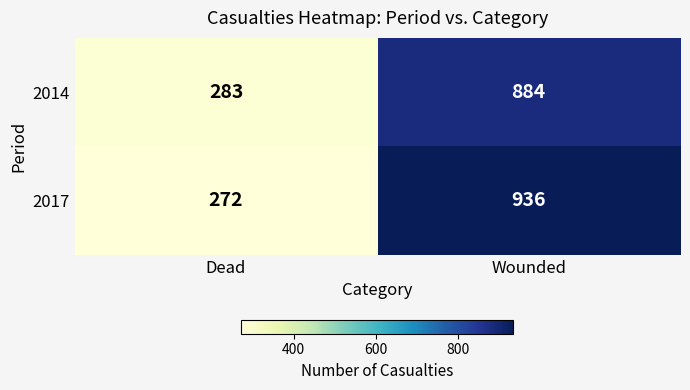

Which series changed the most between Dead and Wounded?

2017